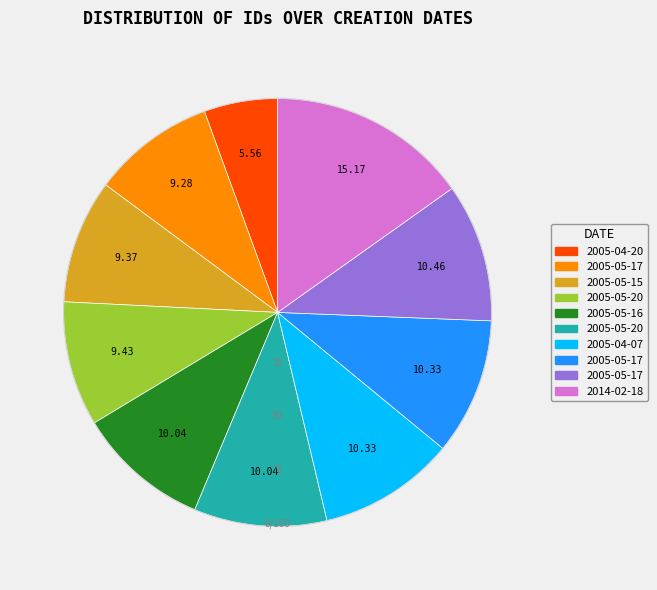

Does any single category account for the majority?

No